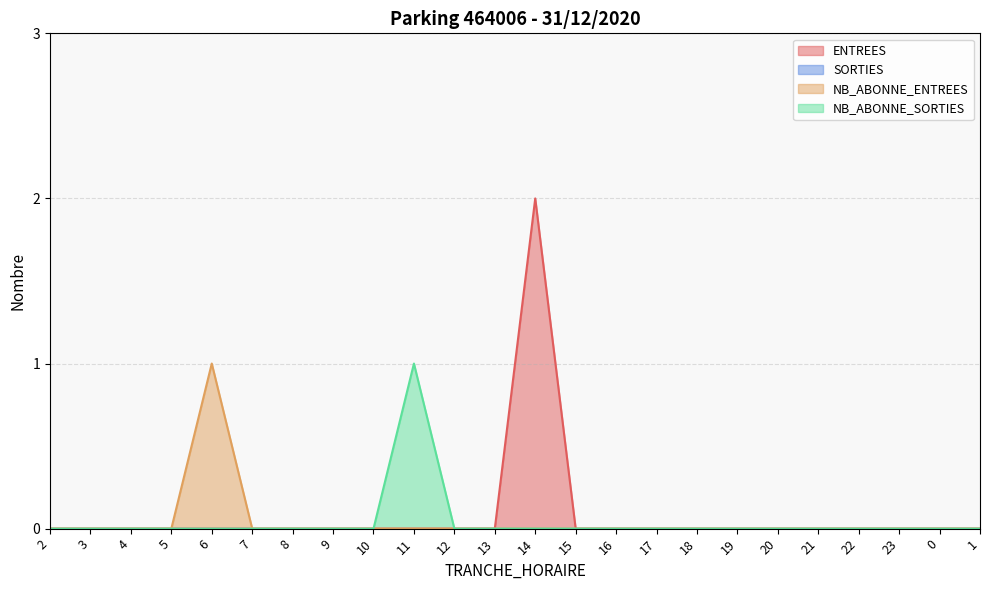

Which series has the largest total across all categories?

ENTREES